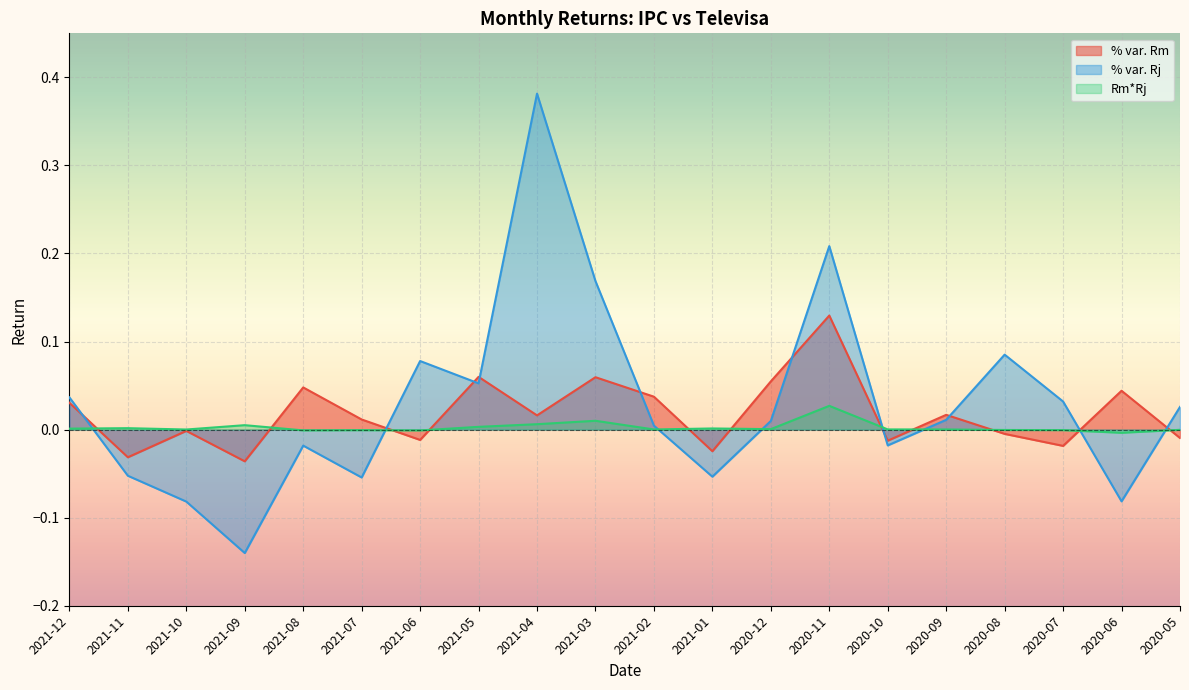

Which series ends up on top after the final intersection of % var. Rj and Rm*Rj?

% var. Rj